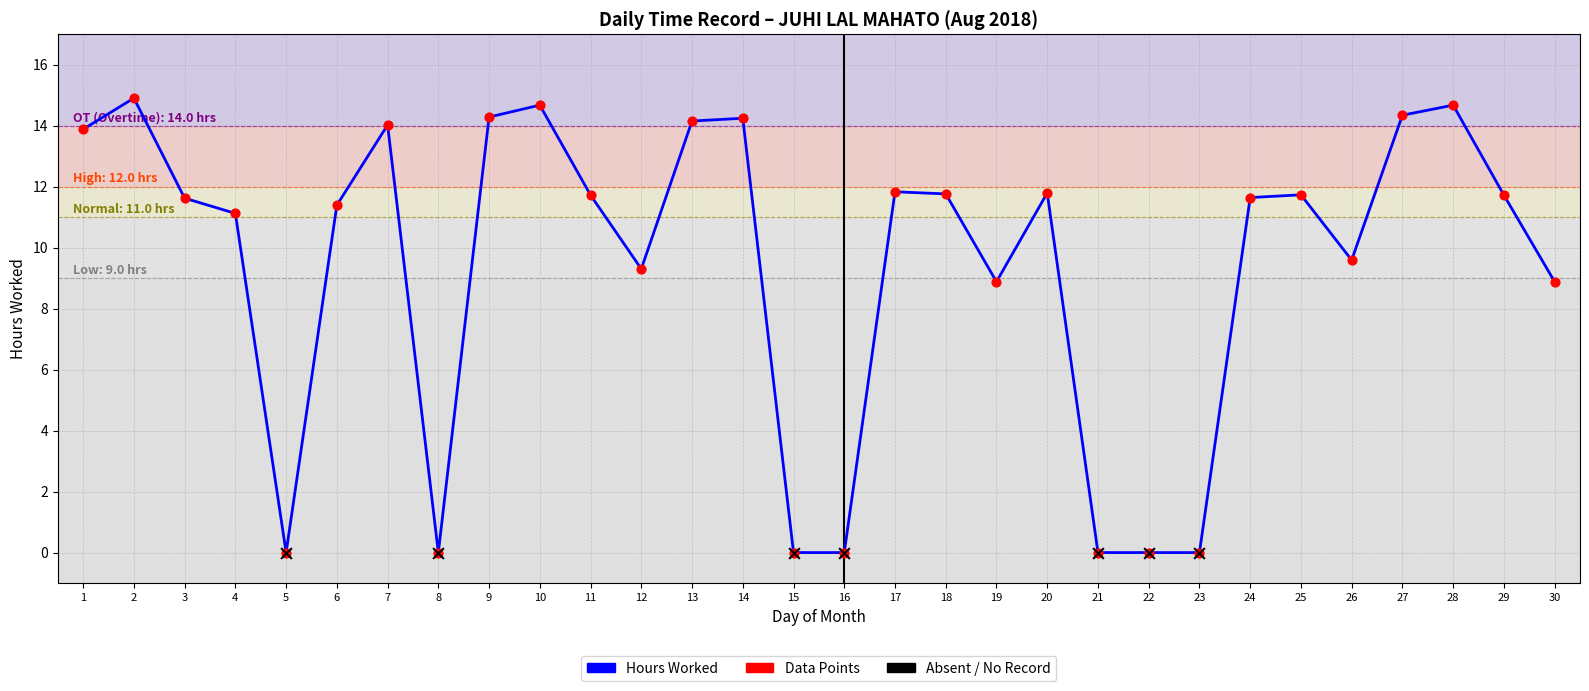

What is the change in value from 15 to 25?

+11.7